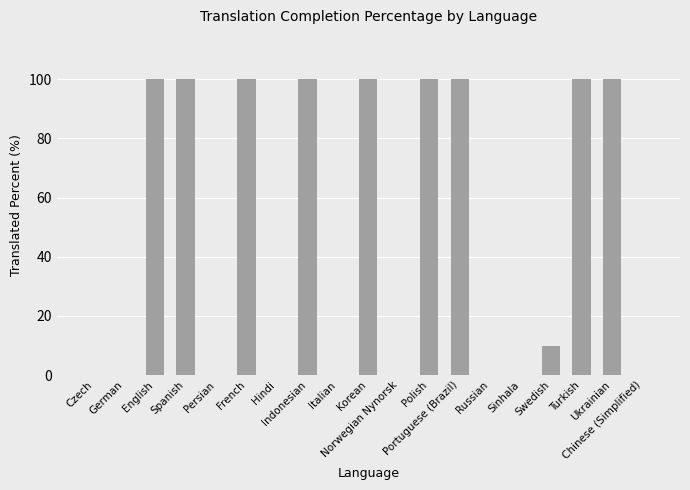

What is the maximum value shown in the chart?

100